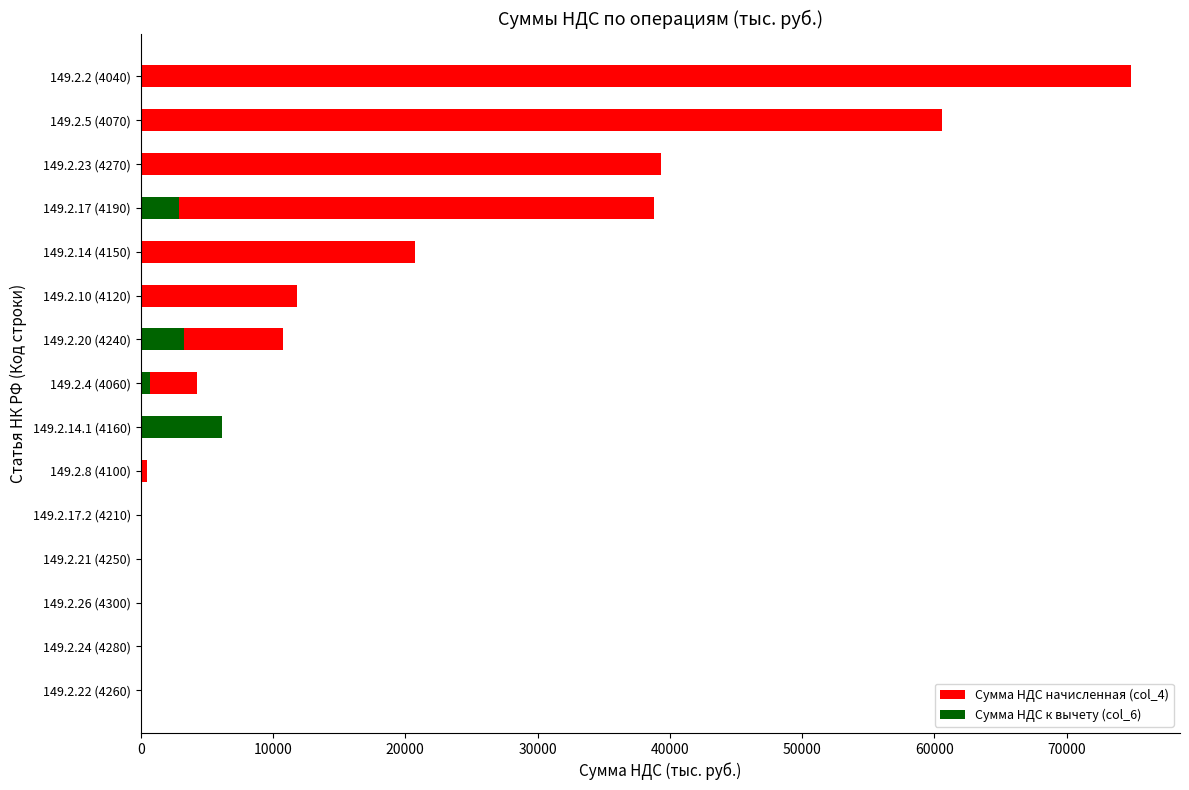

Is the value of Сумма НДС начисленная (col_4) at 149.2.24 (4280) greater than the value of Сумма НДС к вычету (col_6) at 149.2.24 (4280)?

No